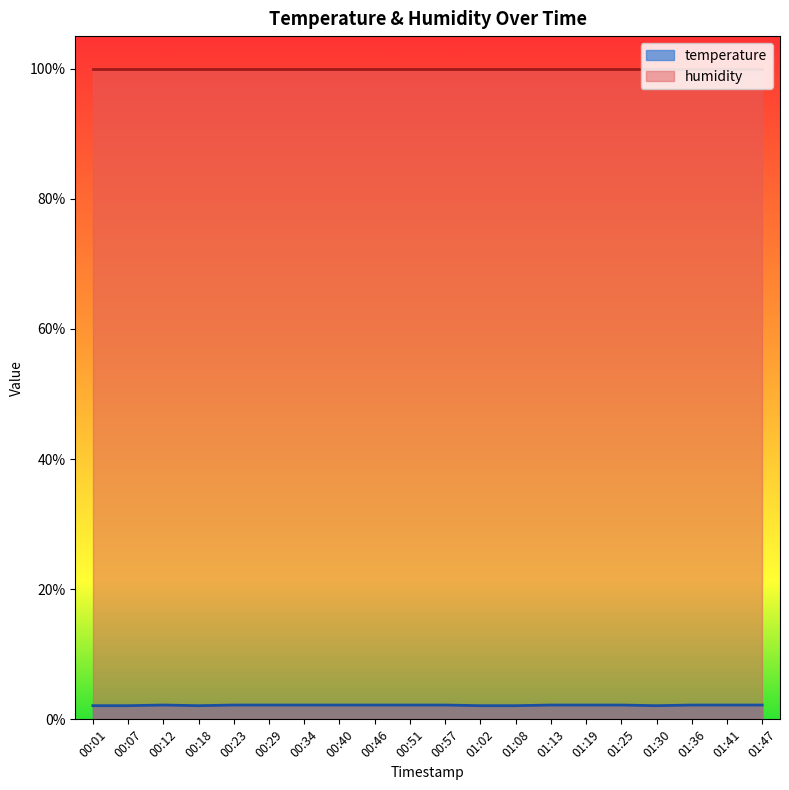

How many points are higher than both their immediate neighbors (excluding endpoints)?

1